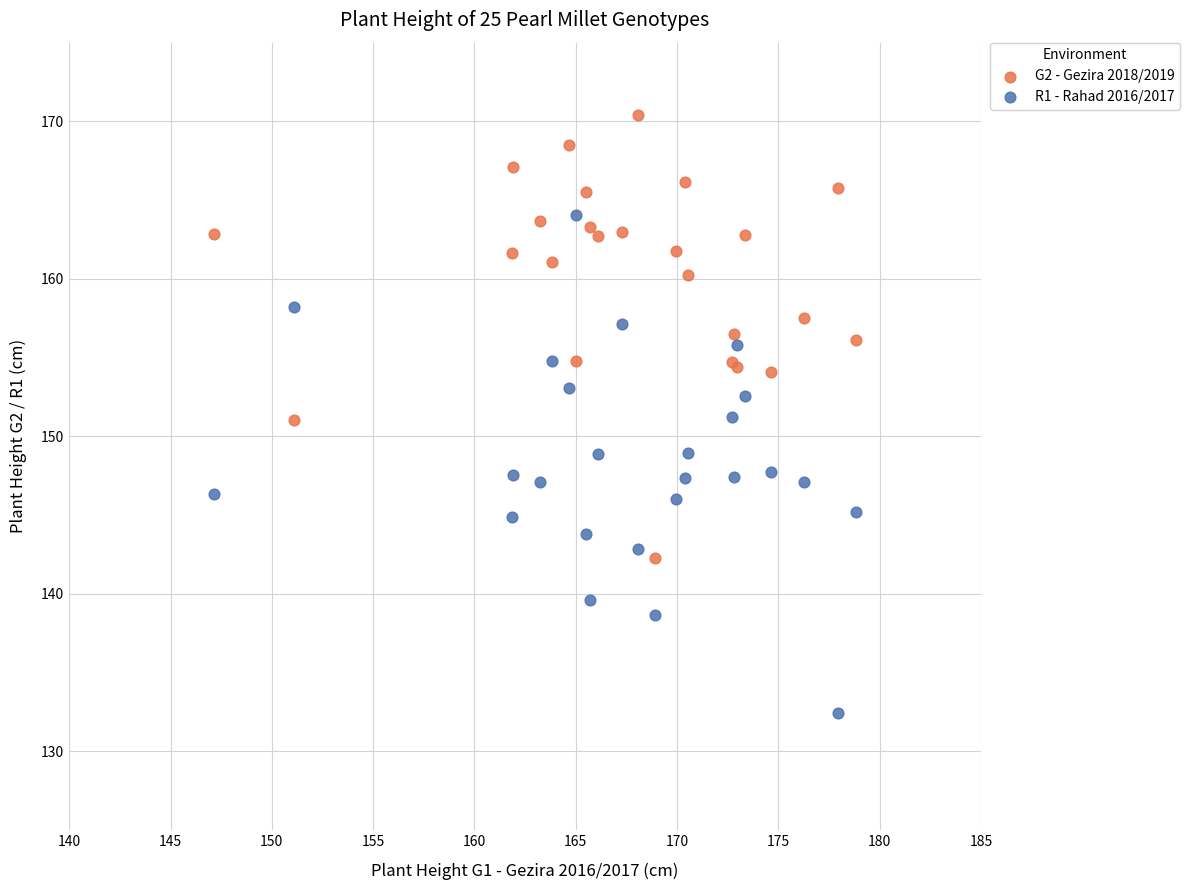

Which series has the largest Y range (max minus min)?

R1 - Rahad 2016/2017